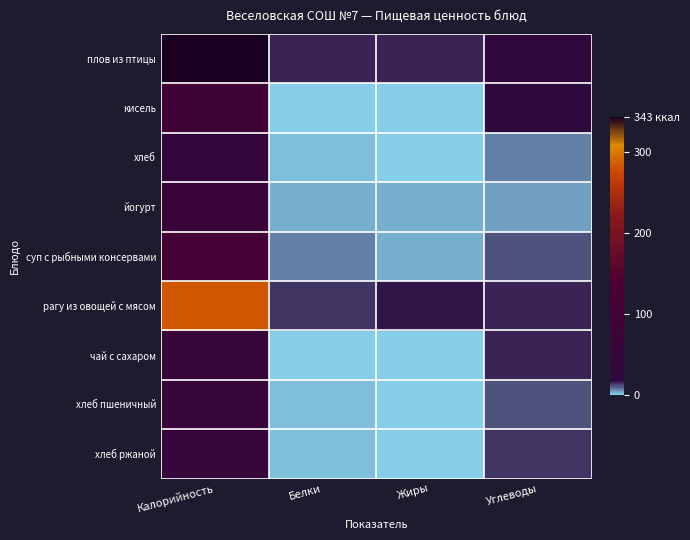

Between Углеводы and Калорийность, which is larger?

Калорийность